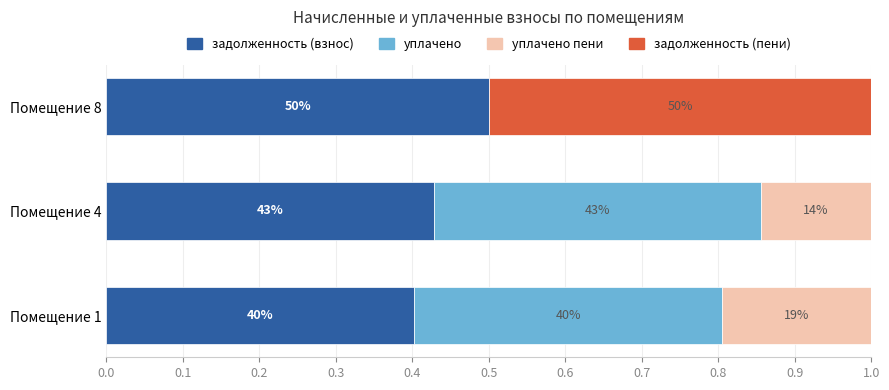

What are all the series names shown in the legend?

задолженность (взнос), уплачено, уплачено пени, задолженность (пени)